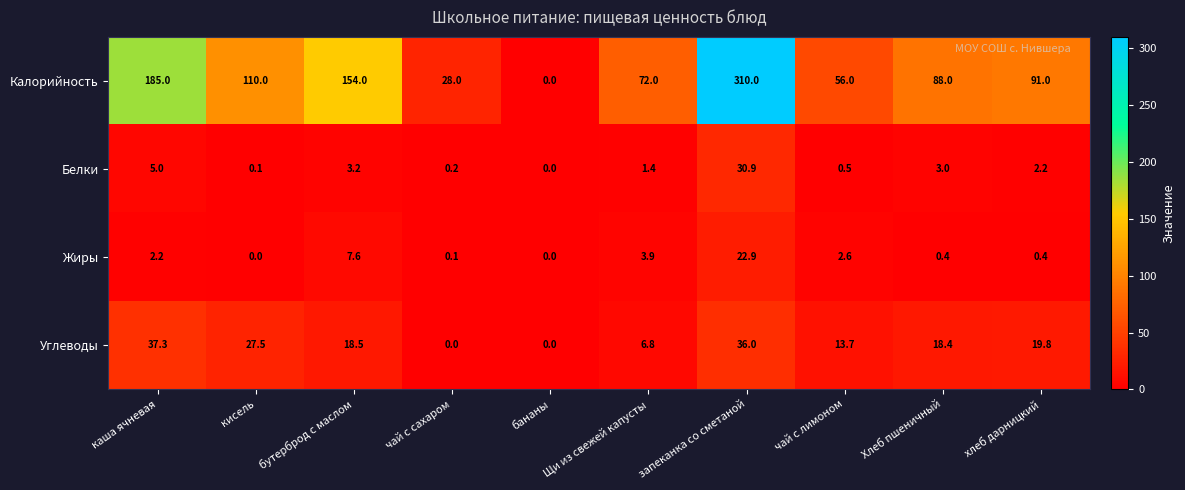

The Углеводы series shows 36.0 at запеканка со сметаной. True or false?

True